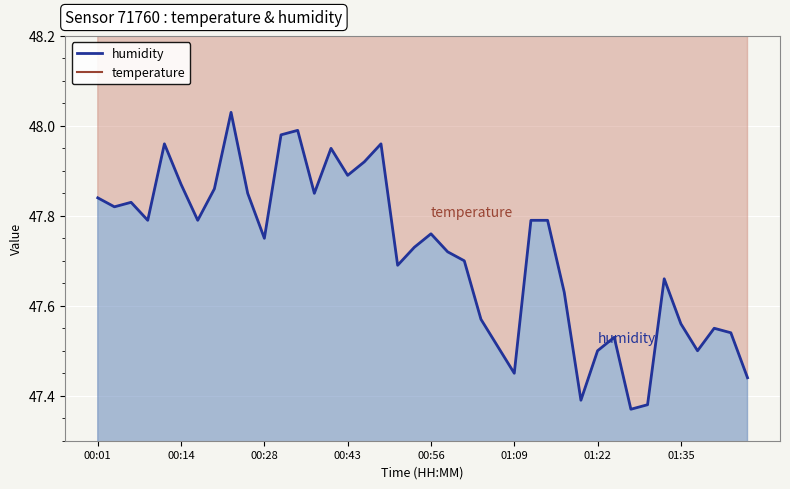

Which series changed the most between 00:37 and 00:43?

temperature